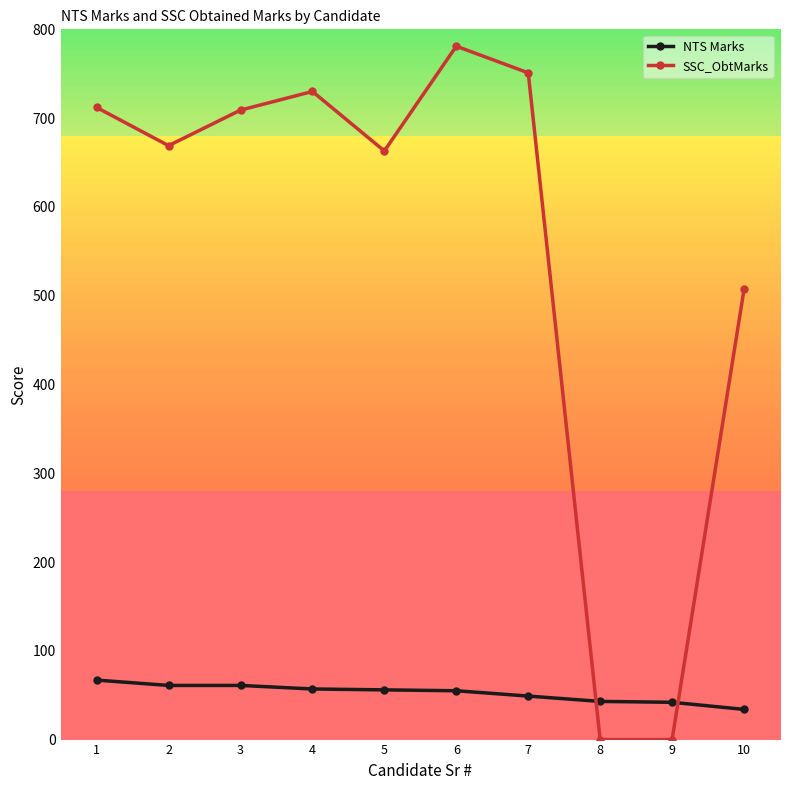

True or false: SSC_ObtMarks and NTS Marks cross at least once.

True